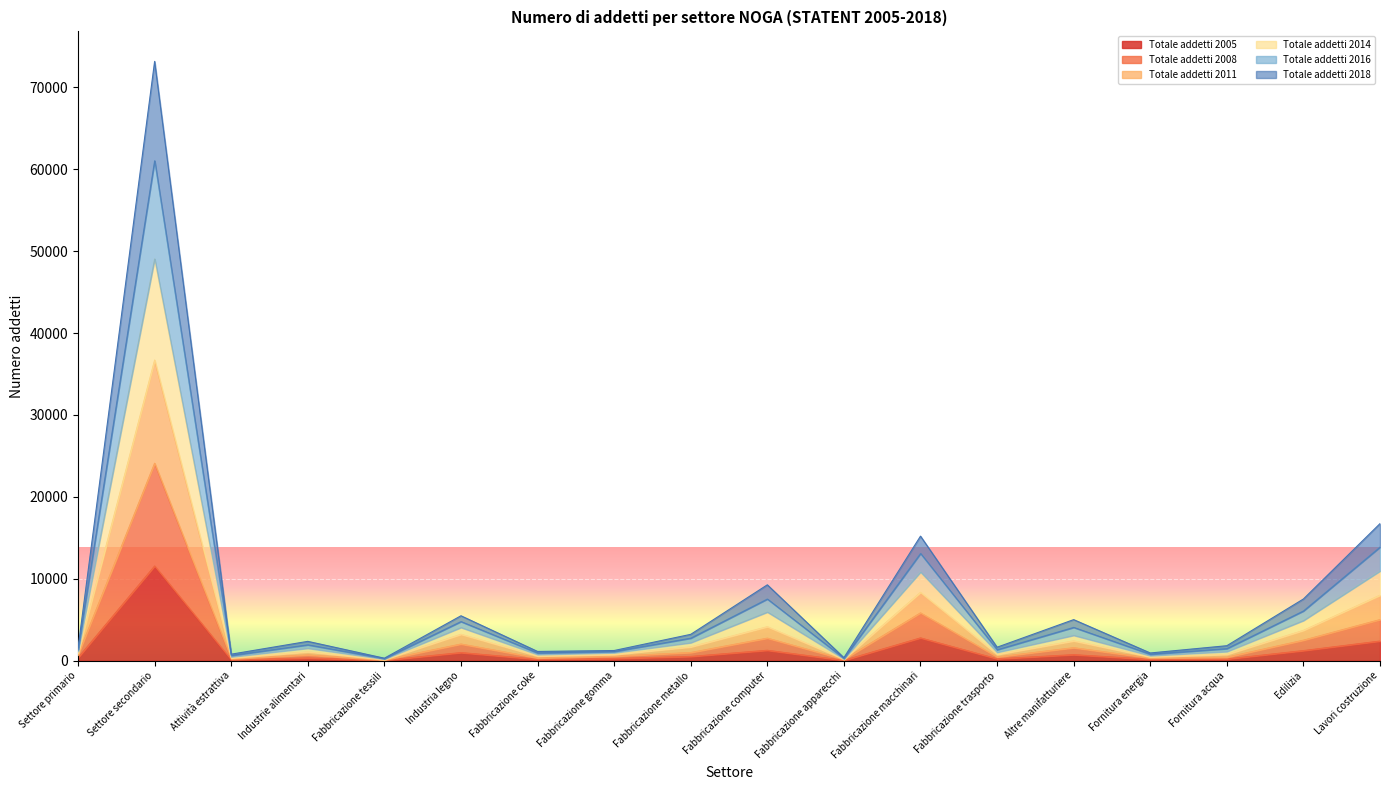

At which category is the sum across all series the highest?

Settore secondario